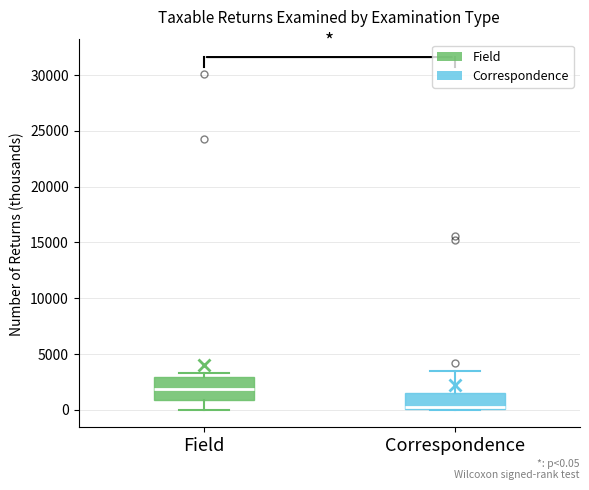

Which box has the lowest median line?

Correspondence